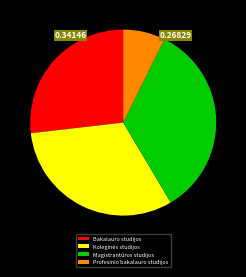

Does any single category account for the majority?

No